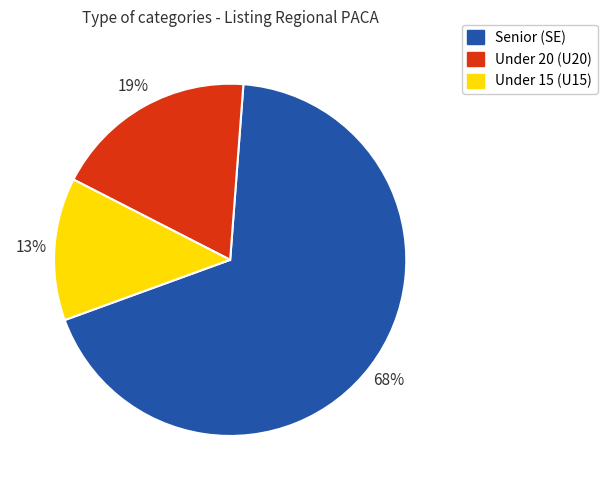

How many slices are in this pie chart?

3